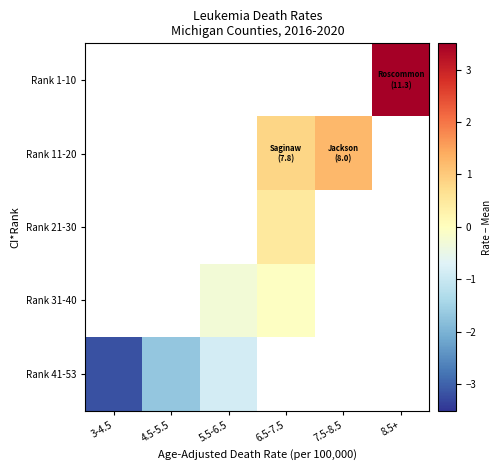

Is it true that Rank 41-53 equals -0.7 at 3-4.5?

False